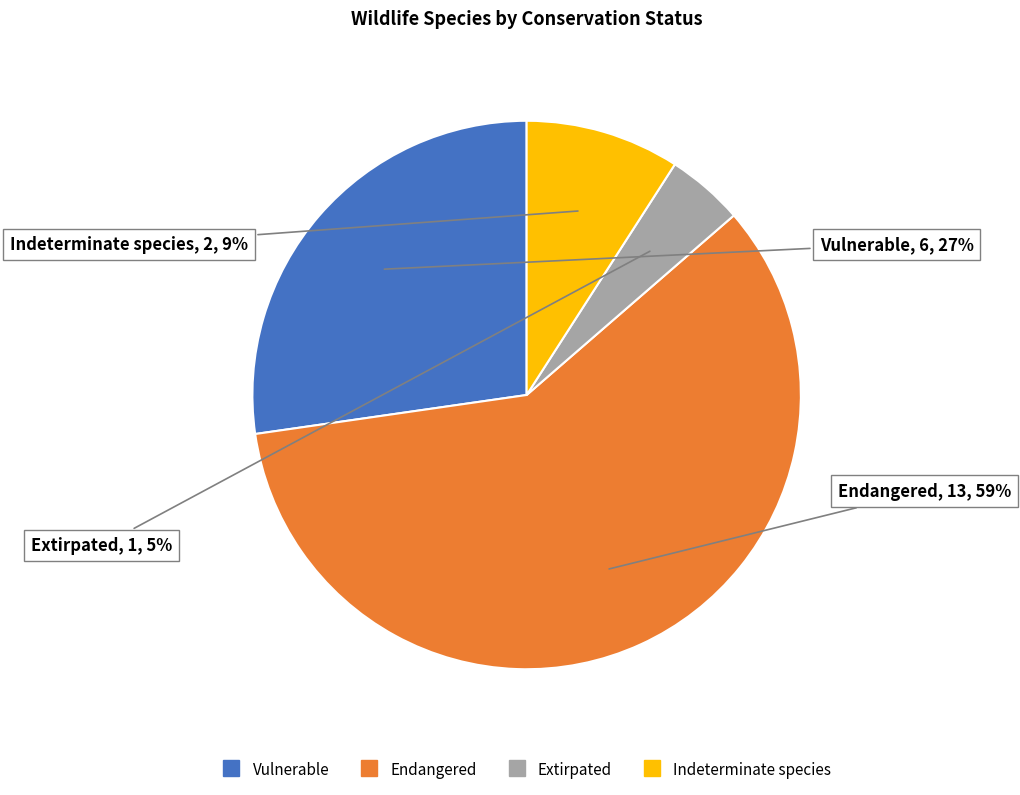

To the nearest percent, what percentage of the pie is Vulnerable?

27%